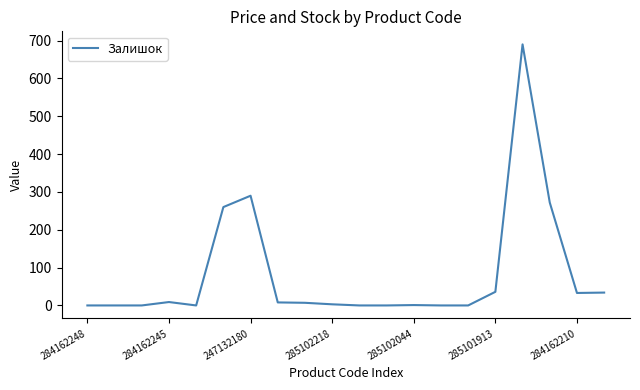

What is the greatest value displayed?

690